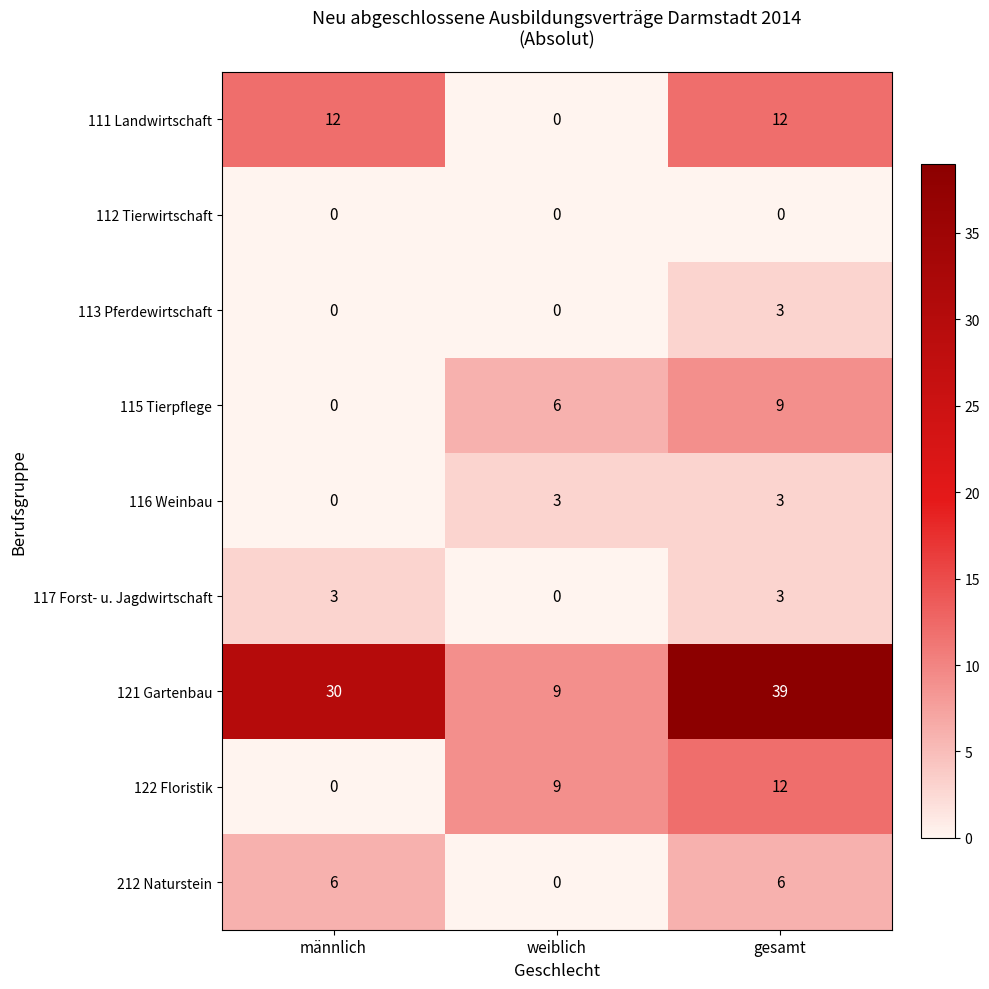

What is the difference between the 122 Floristik values at gesamt and männlich?

12